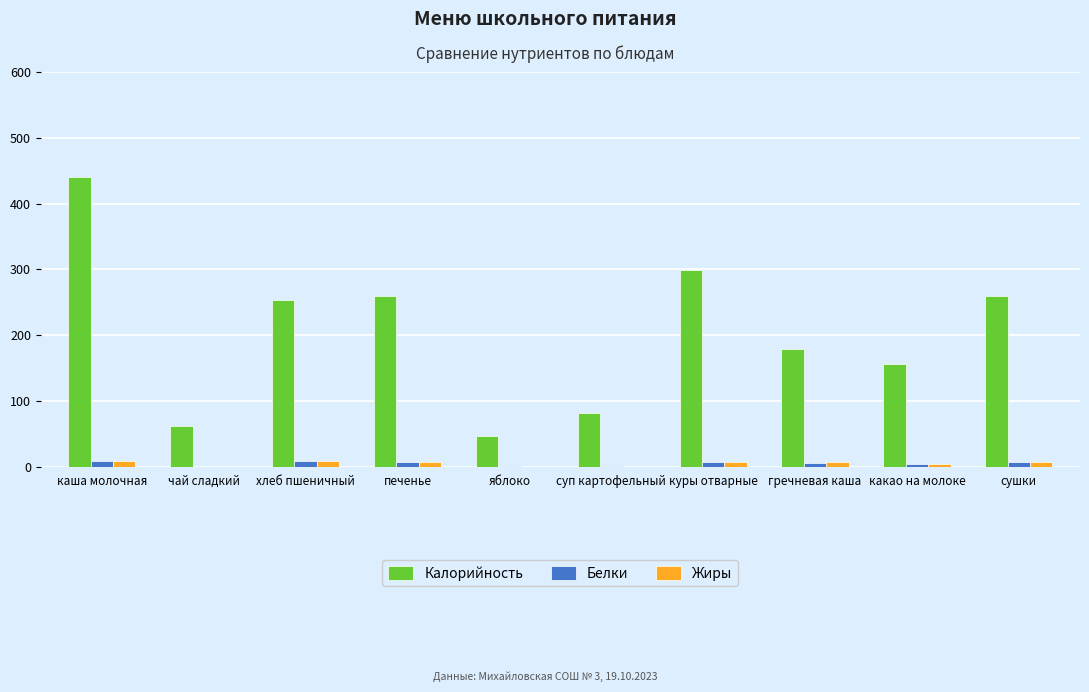

What is the sum of all Белки values?

46.5